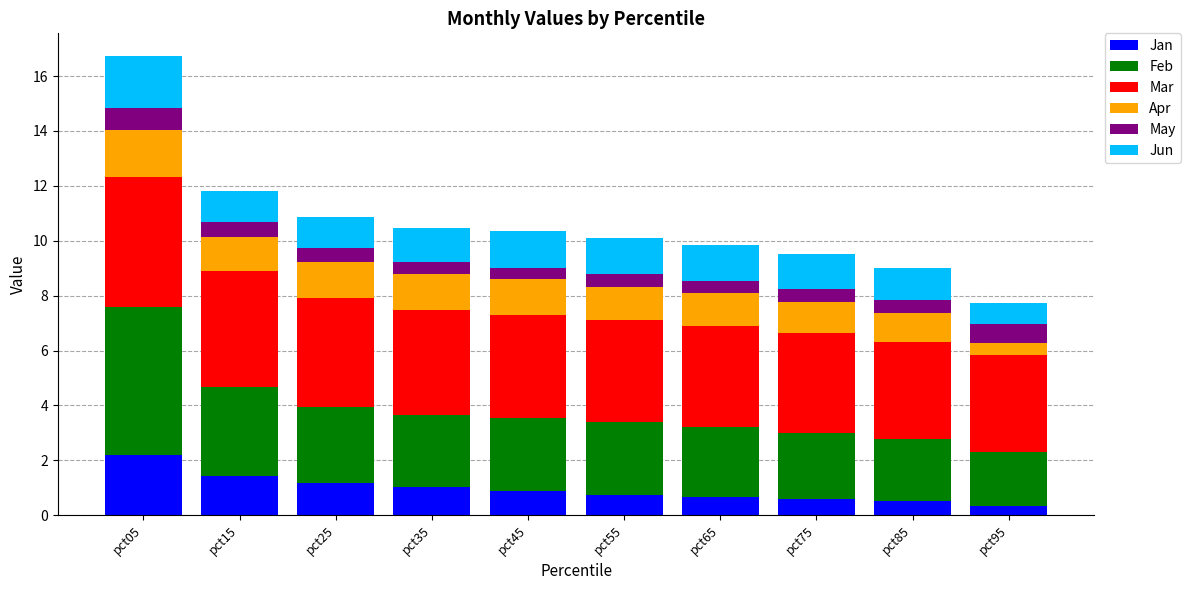

Are the bars horizontal?

No